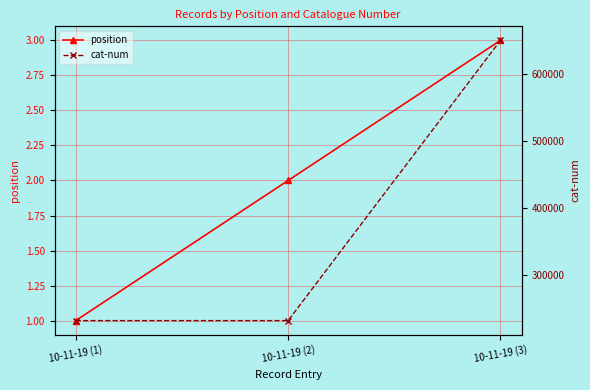

List the series in order of their peak value, lowest first.

position, cat-num